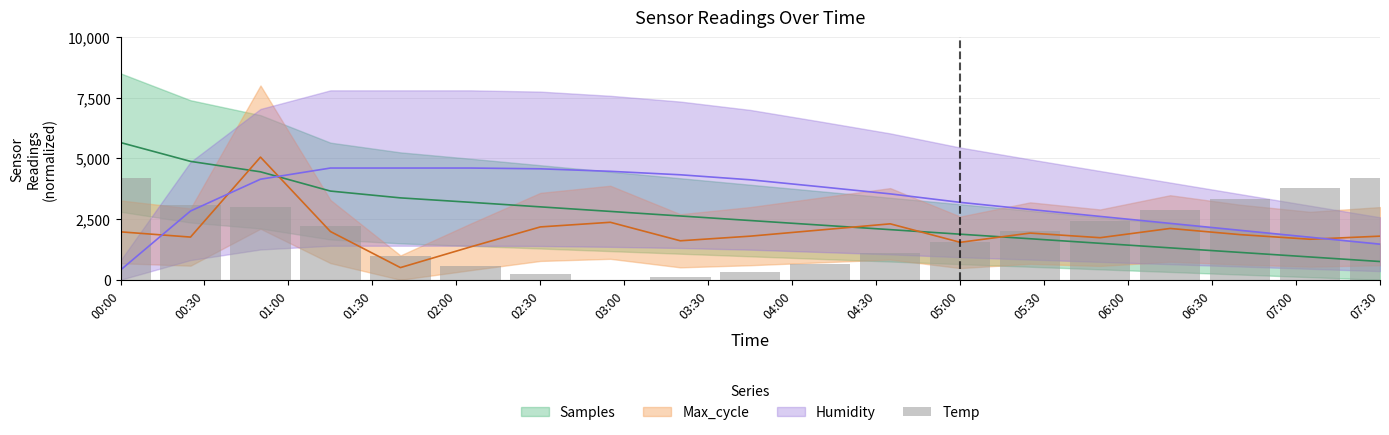

The chart shows a value of 4200.0 at 00:00. True or false?

True